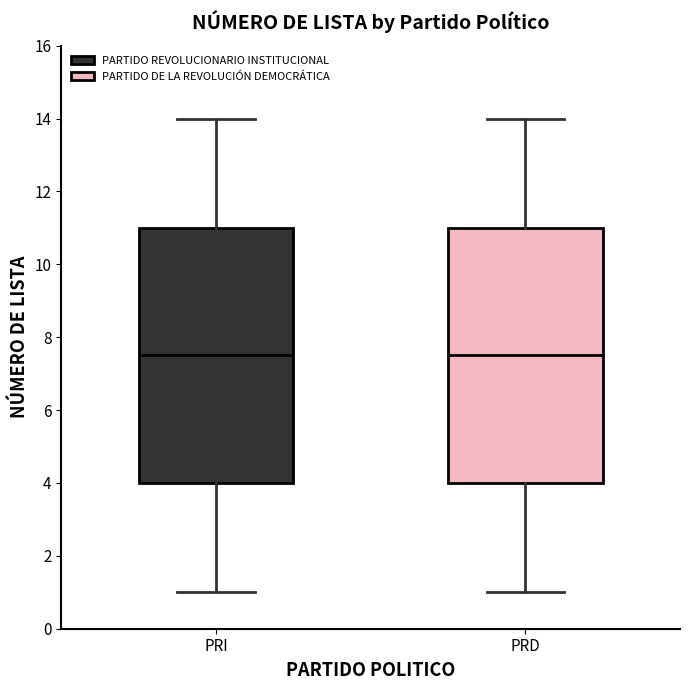

Reading left to right, read every box against the y-axis: the position of its median line, the range the box covers, and the ends of its whiskers. The values are not printed on the chart, so give them approximately, as read against the axis.

PRI: median 7.6, box 4.0 to 11.0, whiskers 1.0 to 14.0
PRD: median 7.6, box 4.0 to 11.0, whiskers 1.0 to 14.0